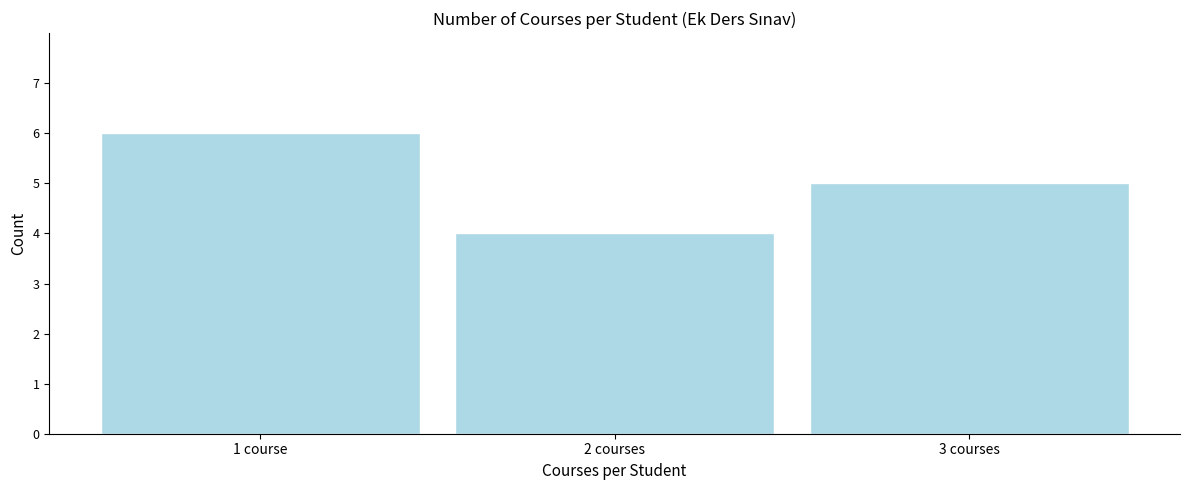

Reading right to left, extract all data points from this chart.

3 courses=5	2 courses=4	1 course=6